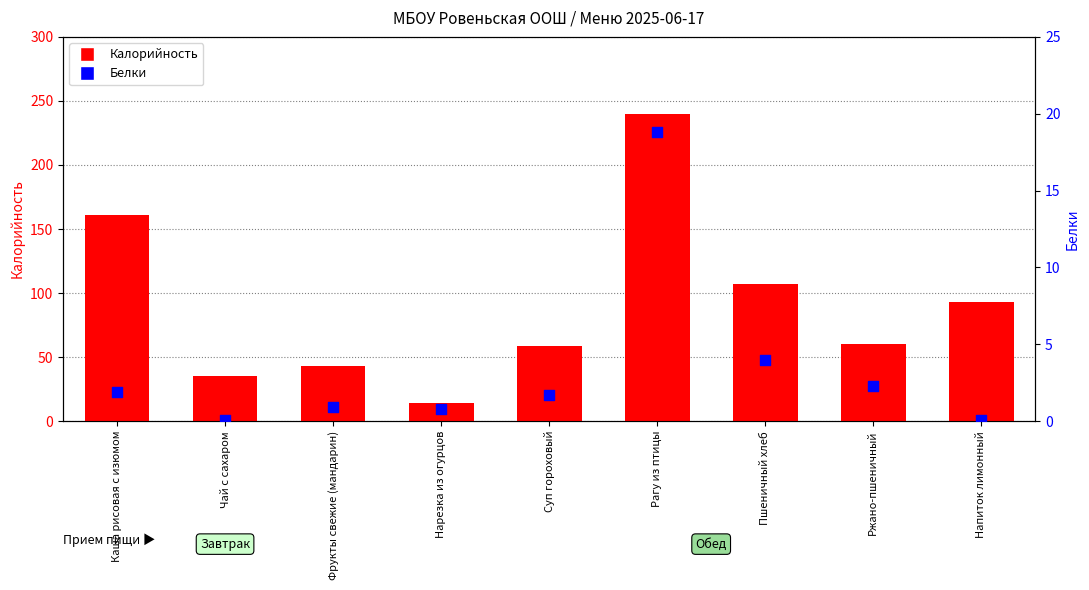

At which category is the sum across all series the highest?

Рагу из птицы